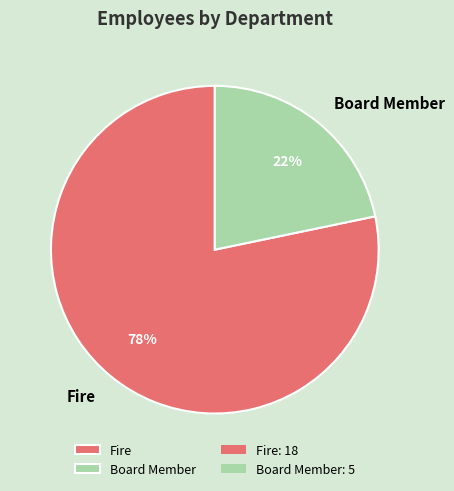

The Fire slice represents 88% of the pie. True or false?

False